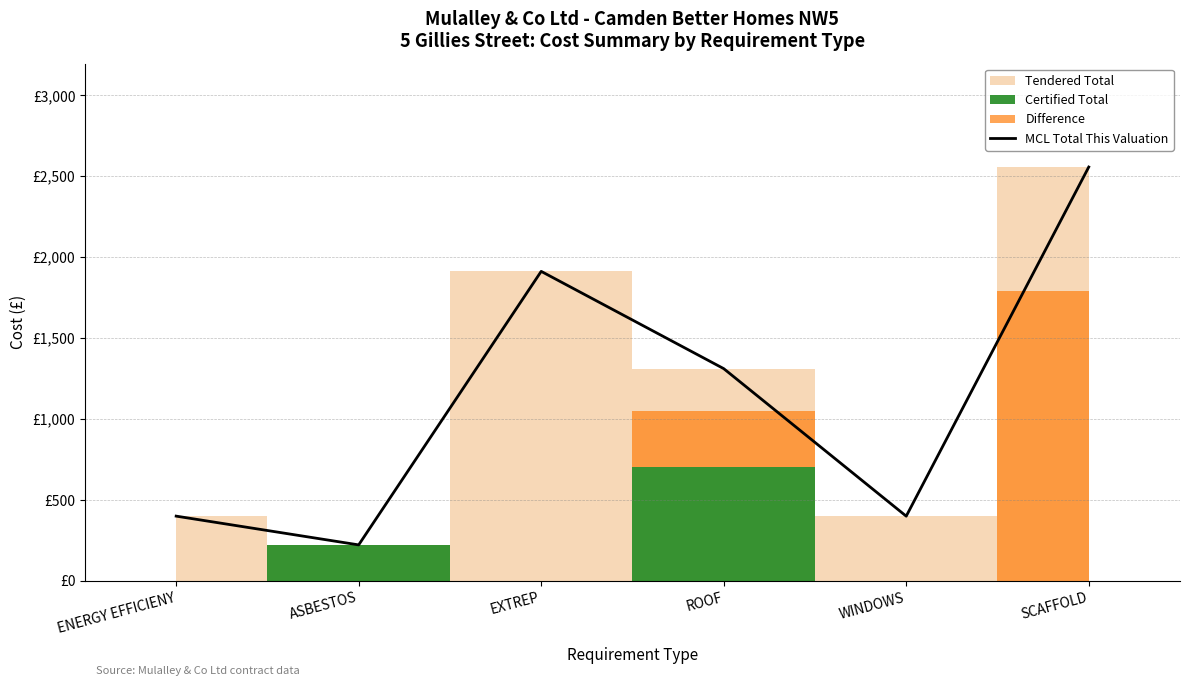

True or false: the data shows 1102.0 at EXTREP.

False